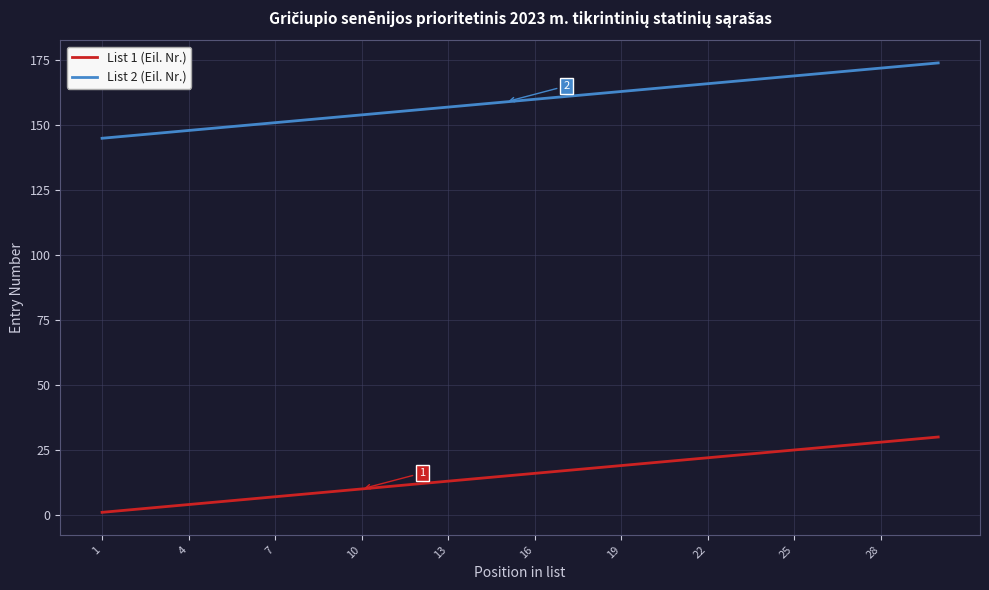

True or false: List 2 (Eil. Nr.) and List 1 (Eil. Nr.) intersect in this chart.

False